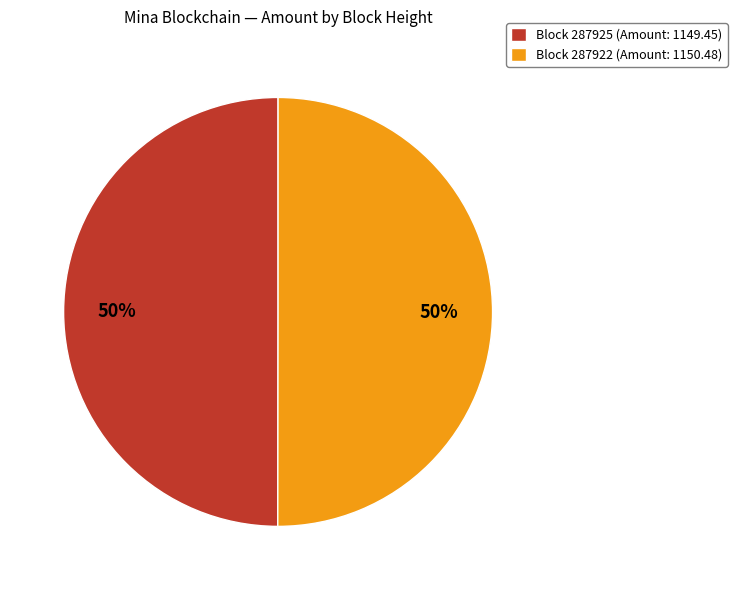

True or false: Block 287922 (Amount: 1150.48) accounts for 50% of the total.

True